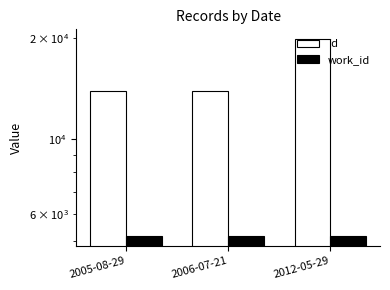

What is the value of the id bar at the 1st from the left?

13915